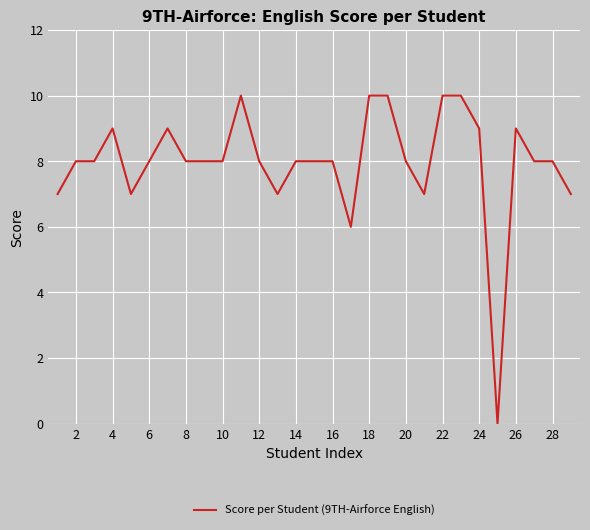

What is the greatest value displayed?

10